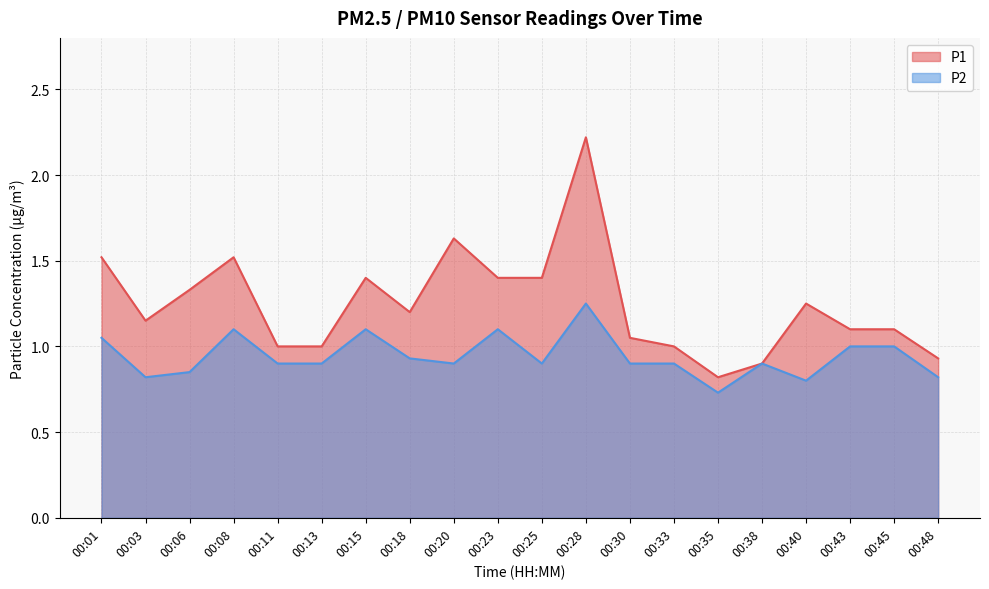

What is the difference between the highest and lowest values at 00:28?

1.0